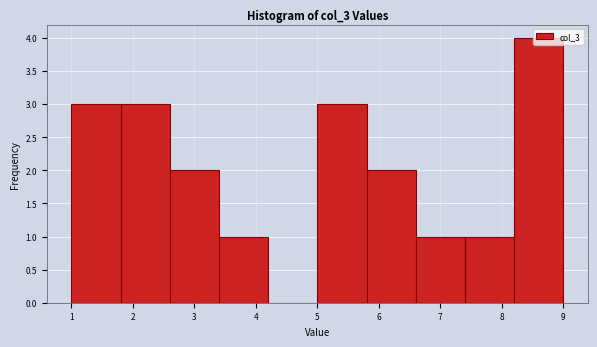

Reading left to right, transcribe this chart: for each bar, give the range it covers on the x-axis and its height. The values are not printed on the chart, so give them approximately, as read against the axis.

1.0 to 1.8: 3
1.8 to 2.6: 3
2.6 to 3.4: 2
3.4 to 4.2: 1
4.2 to 5.0: 0
5.0 to 5.8: 3
5.8 to 6.6: 2
6.6 to 7.4: 1
7.4 to 8.2: 1
8.2 to 9.0: 4